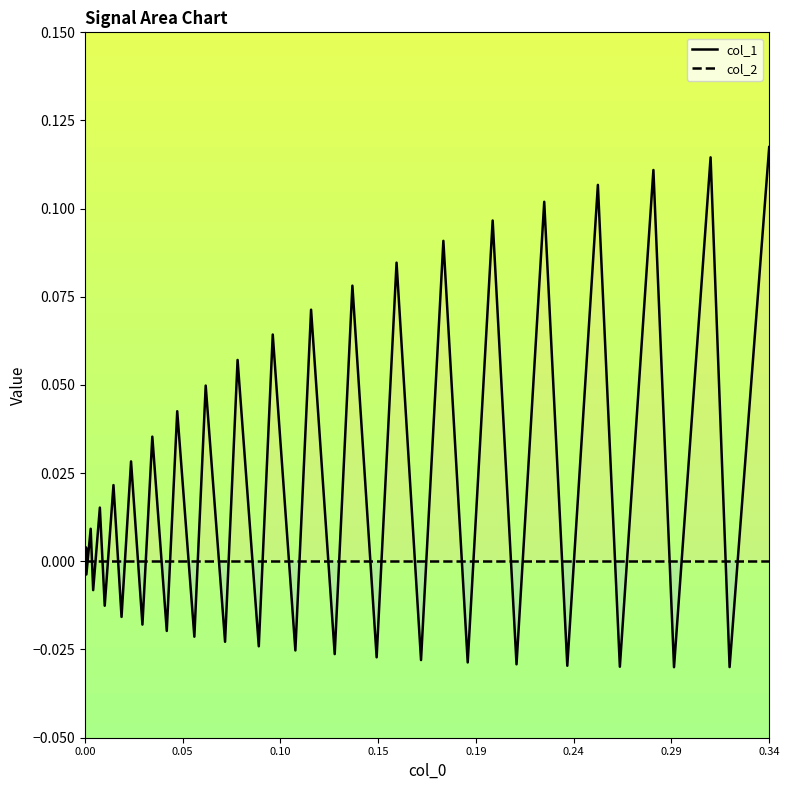

Which series reaches the minimum Y coordinate?

col_1